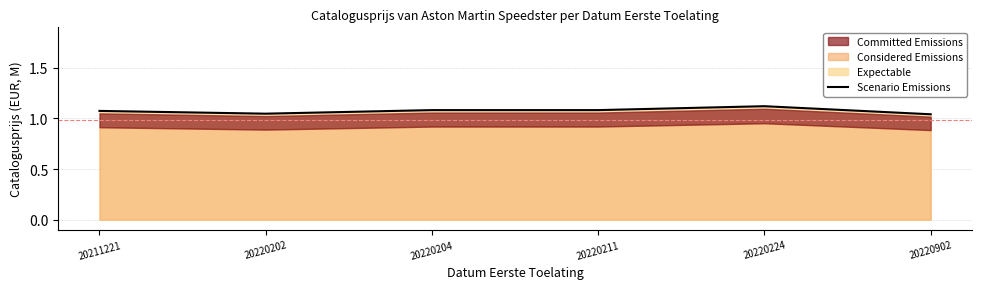

Which label corresponds to the largest value in the chart?

20220224